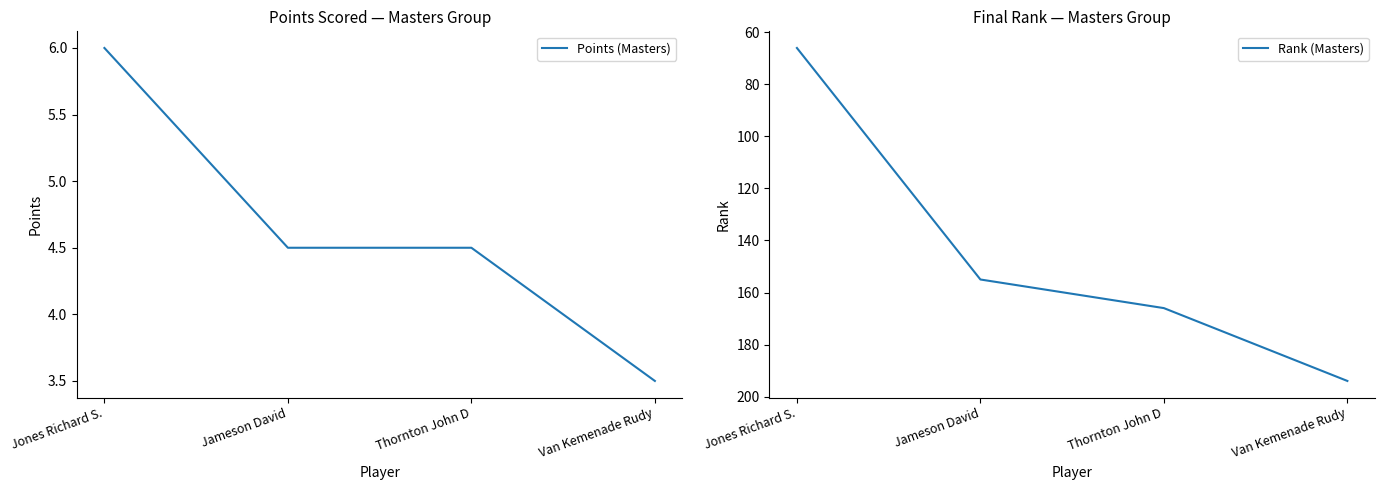

True or false: Points (Masters) and Rank (Masters) intersect in this chart.

False